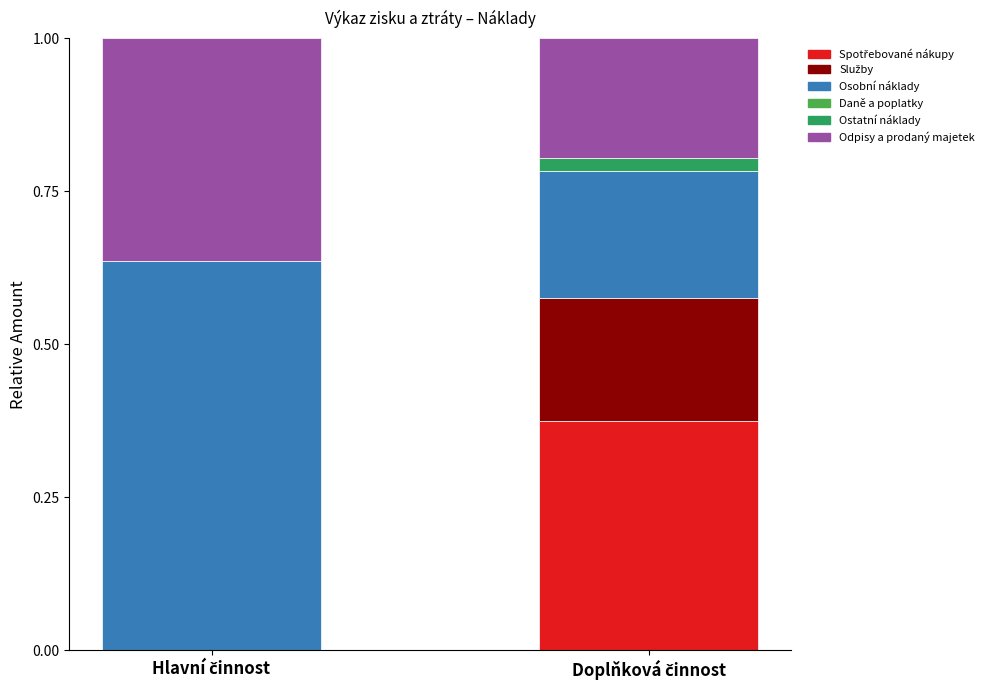

How many categories are shown in the chart?

2